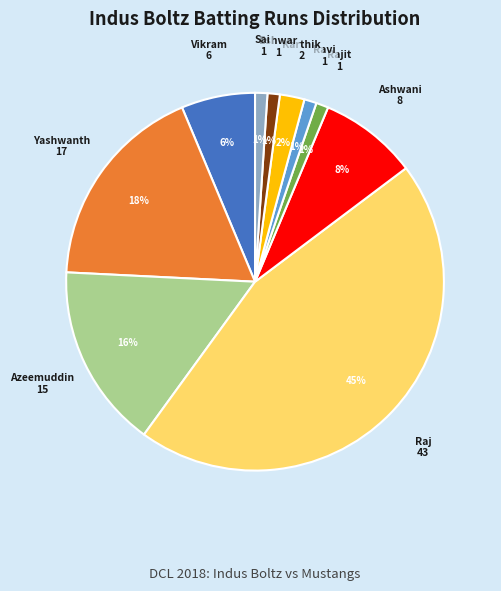

Count the number of slices in the pie.

10